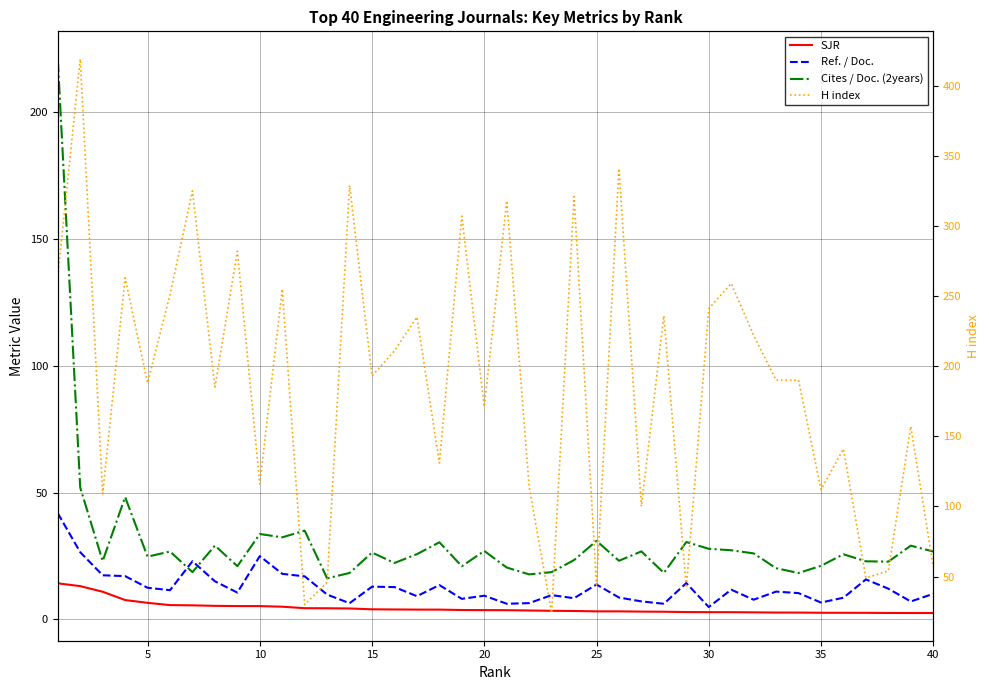

Which series has the largest range (max minus min)?

H index